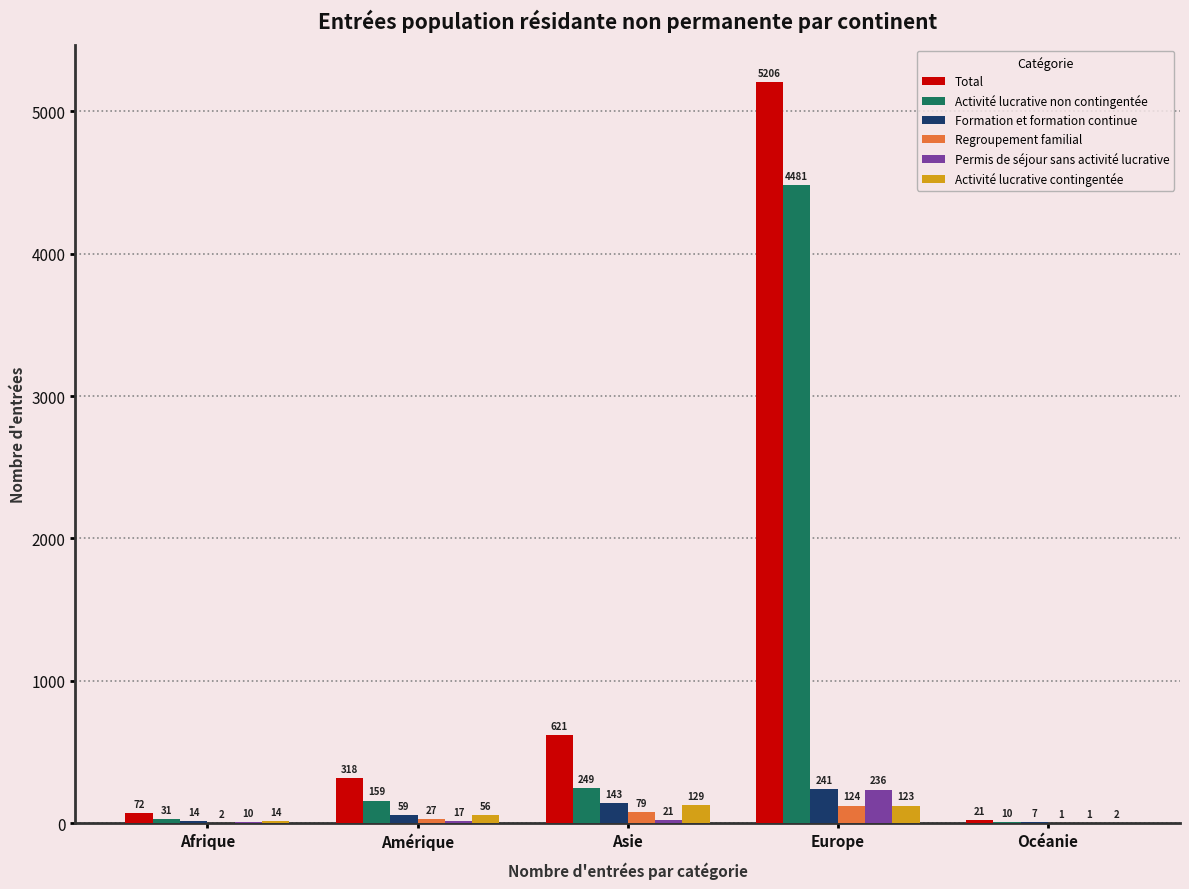

What is the approximate value of Activité lucrative non contingentée at Europe, to the nearest 50?

4500